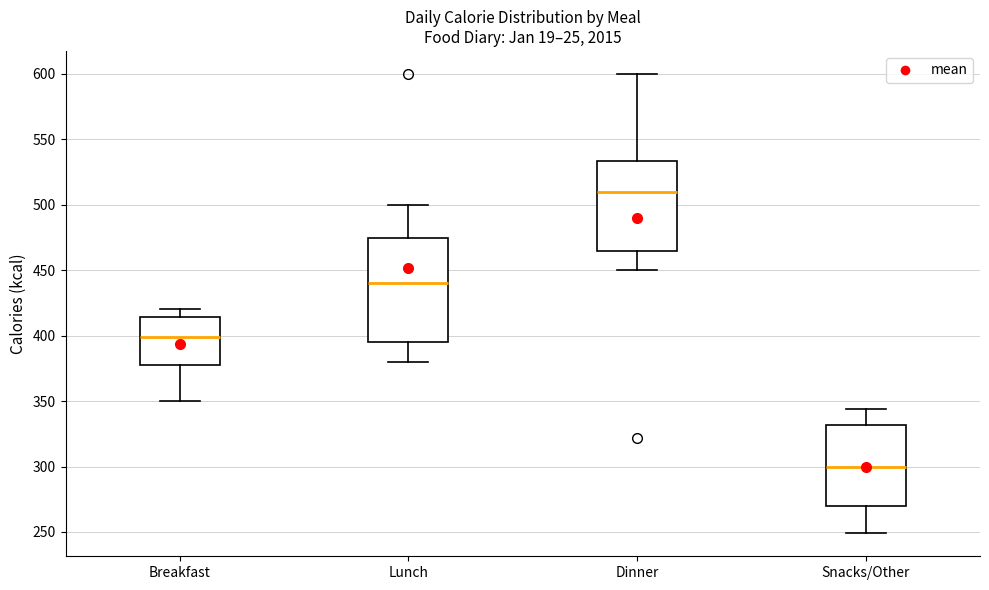

Reading left to right, read every box against the y-axis: the position of its median line, the range the box covers, and the ends of its whiskers. The values are not printed on the chart, so give them approximately, as read against the axis.

Breakfast: median 400, box 380 to 415, whiskers 350 to 420
Lunch: median 440, box 395 to 475, whiskers 380 to 500
Dinner: median 510, box 465 to 535, whiskers 450 to 600
Snacks/Other: median 300, box 270 to 330, whiskers 250 to 345